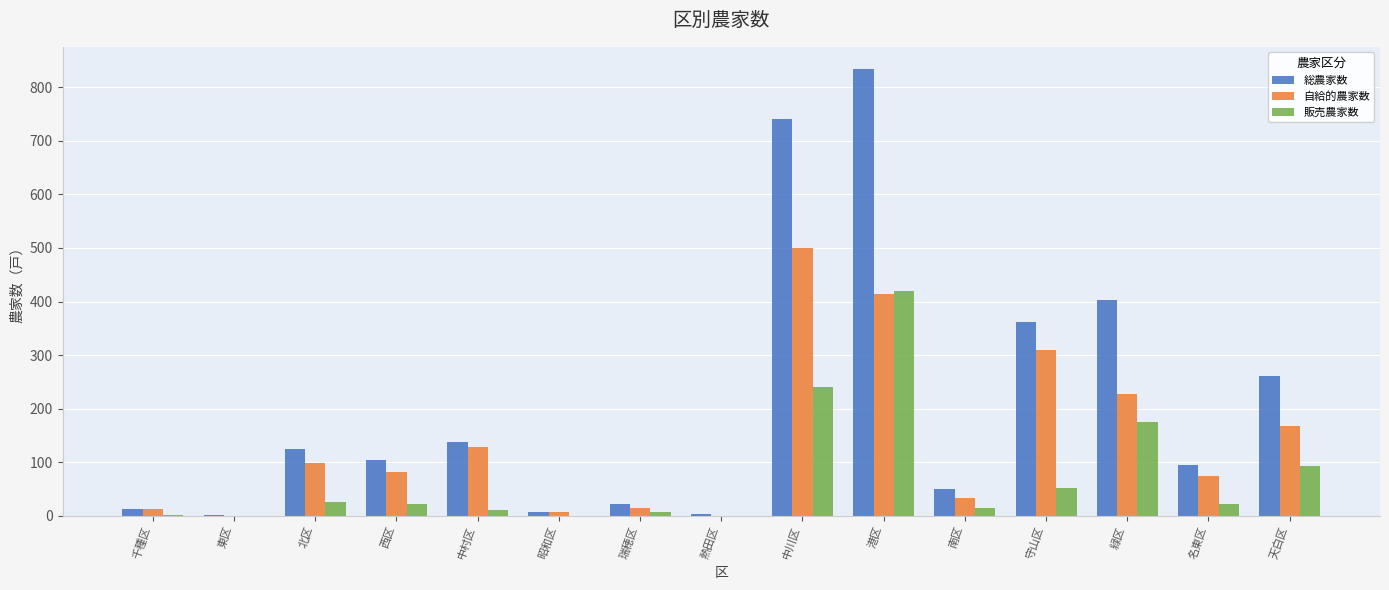

Which series changed the most between 中川区 and 緑区?

総農家数